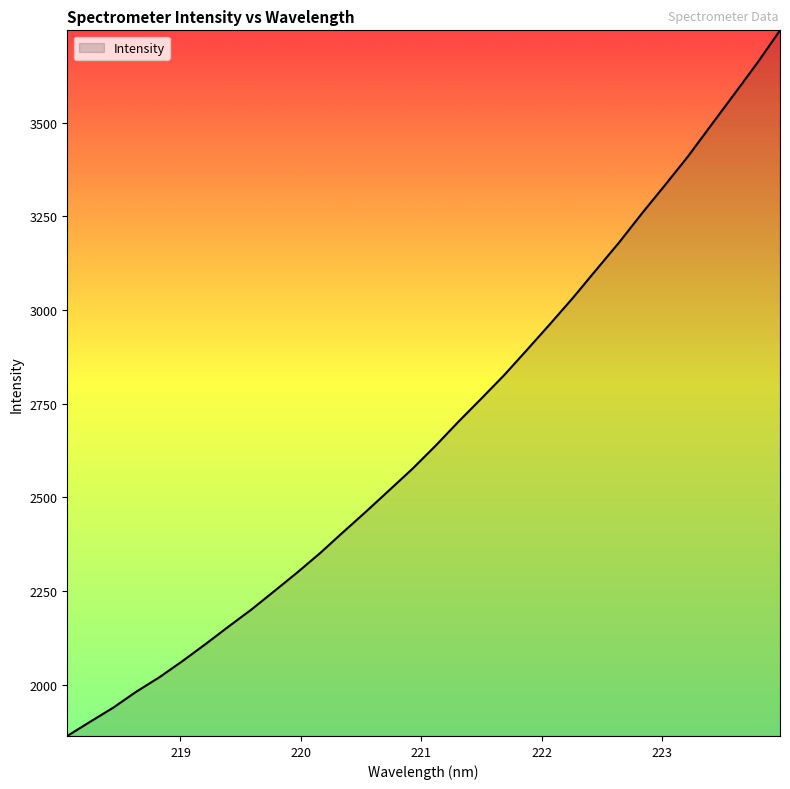

Reading left to right, list all the values displayed in this chart.

1863.5	1901.7	1939.2	1981.8	2020.1	2063.1	2108.3	2155.1	2200.8	2250.2	2300.0	2352.2	2408.0	2463.1	2519.6	2576.2	2637.4	2701.8	2763.8	2826.8	2894.7	2963.4	3033.7	3107.4	3180.8	3258.7	3333.9	3410.5	3493.2	3575.4	3658.3	3746.3